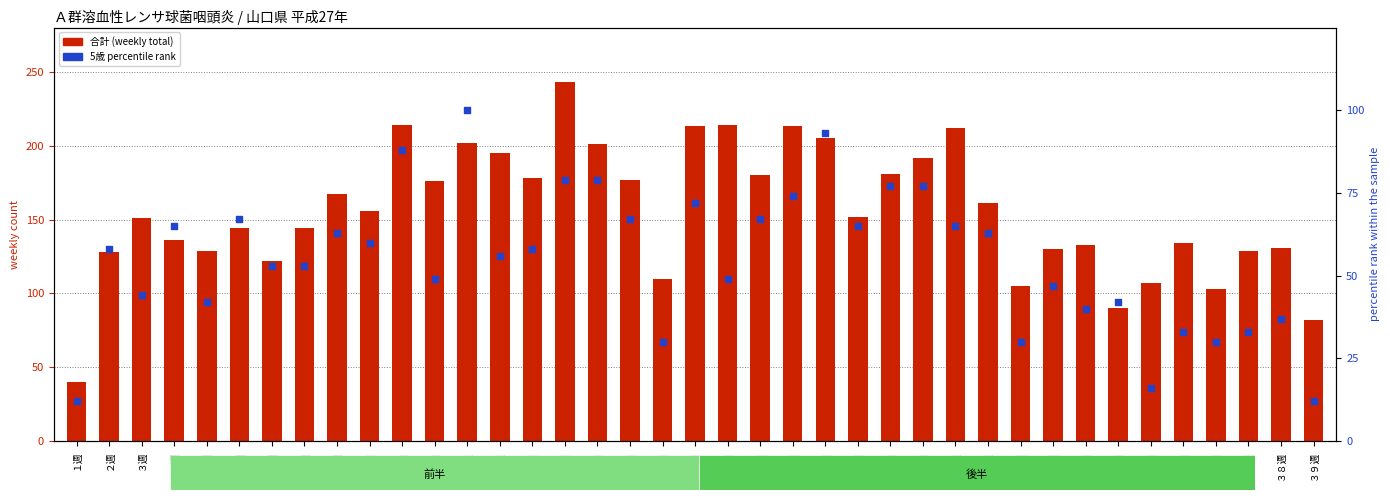

Which series contains the lowest Y value?

5歳 percentile rank